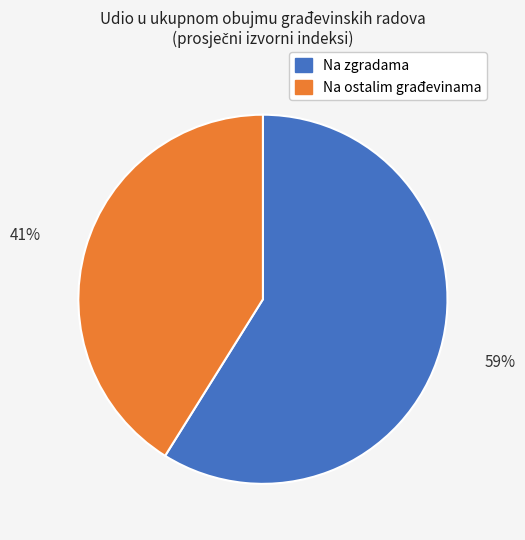

To the nearest percent, what percentage of the pie is Na zgradama?

59%